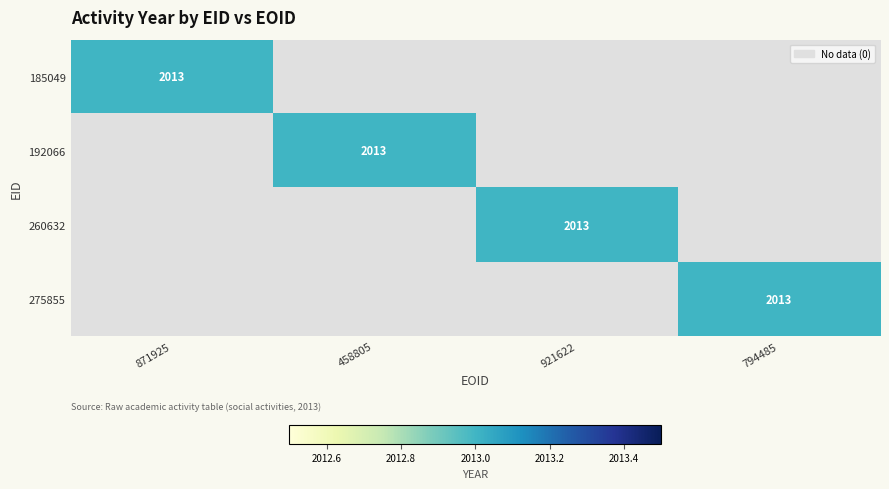

Is the value of 260632 at 458805 greater than the value of 275855 at 871925?

No